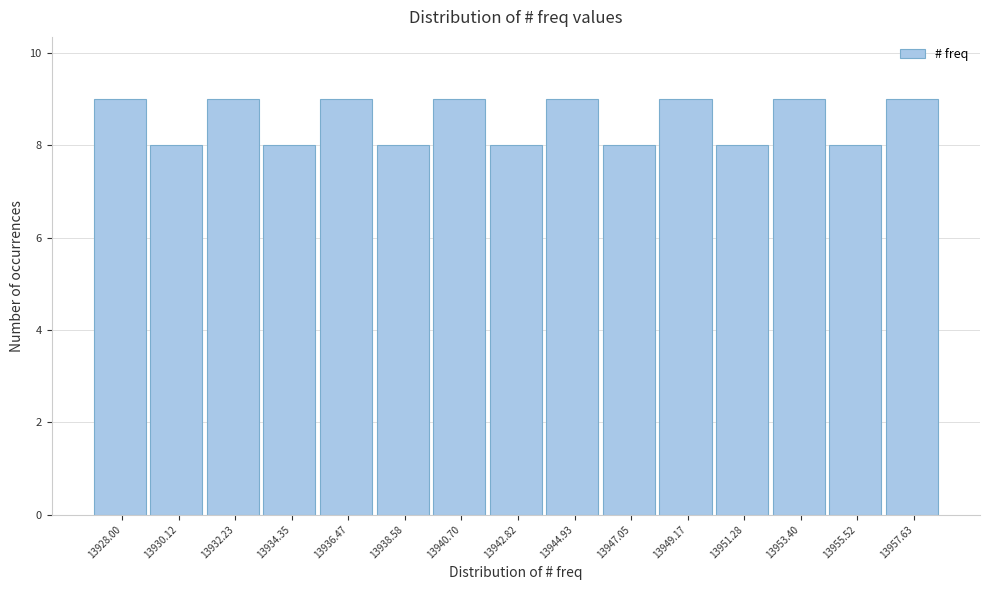

Reading right to left, extract all data points from this chart.

13957.63=9	13955.52=8	13953.40=9	13951.28=8	13949.17=9	13947.05=8	13944.93=9	13942.82=8	13940.70=9	13938.58=8	13936.47=9	13934.35=8	13932.23=9	13930.12=8	13928.00=9